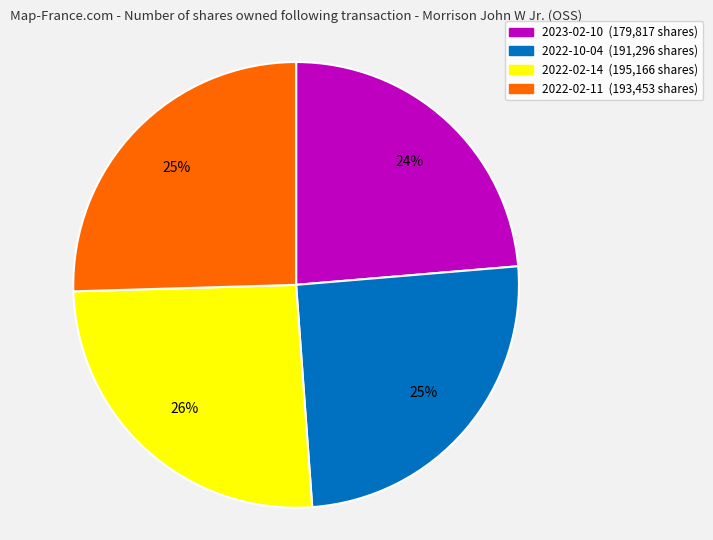

Does any single category account for the majority?

No